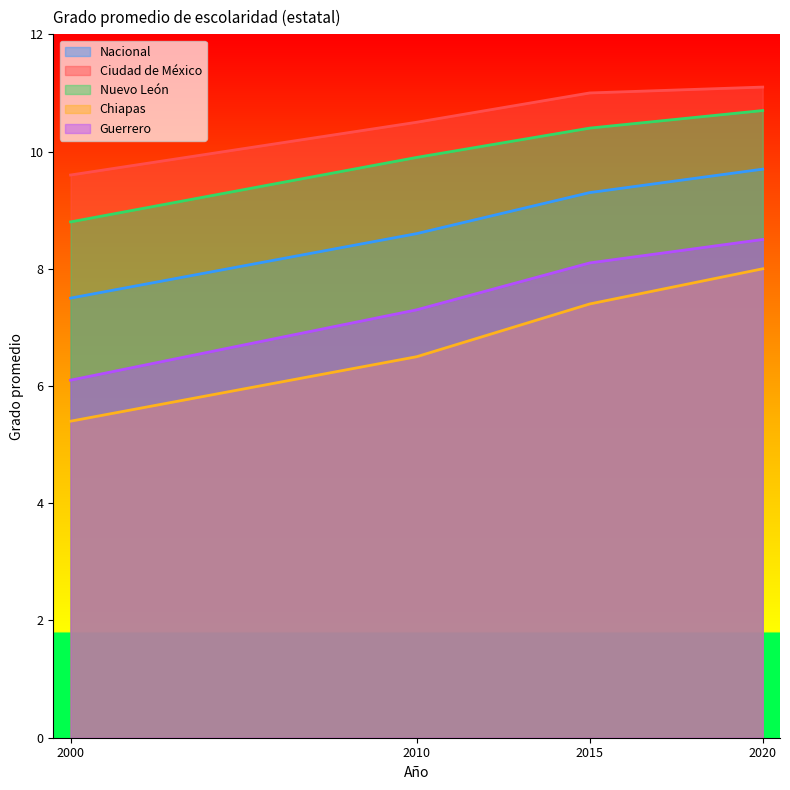

Is it true that Chiapas equals 2.0 at 2020?

False